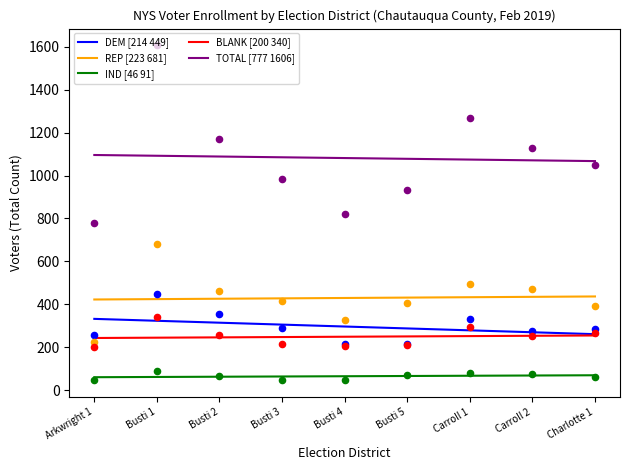

At which category is the sum across all series the highest?

Arkwright 1